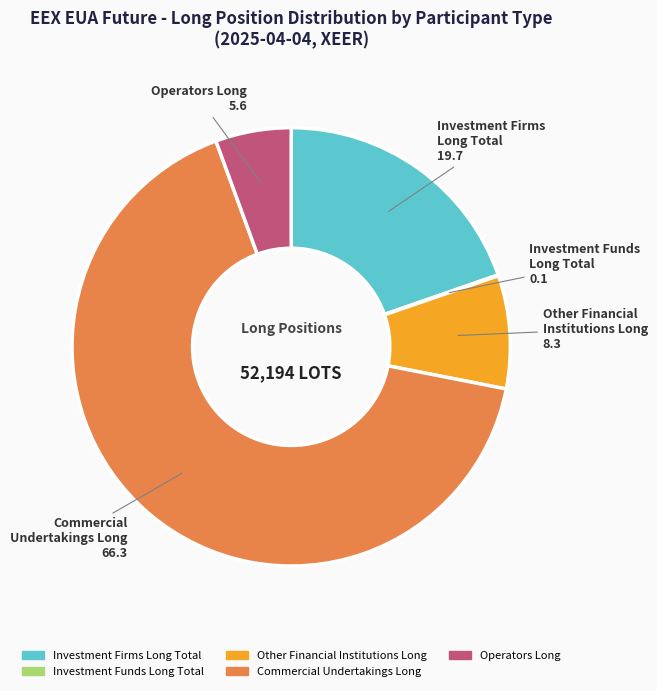

Which has a higher value, Investment Firms Long Total or Operators Long?

Investment Firms Long Total